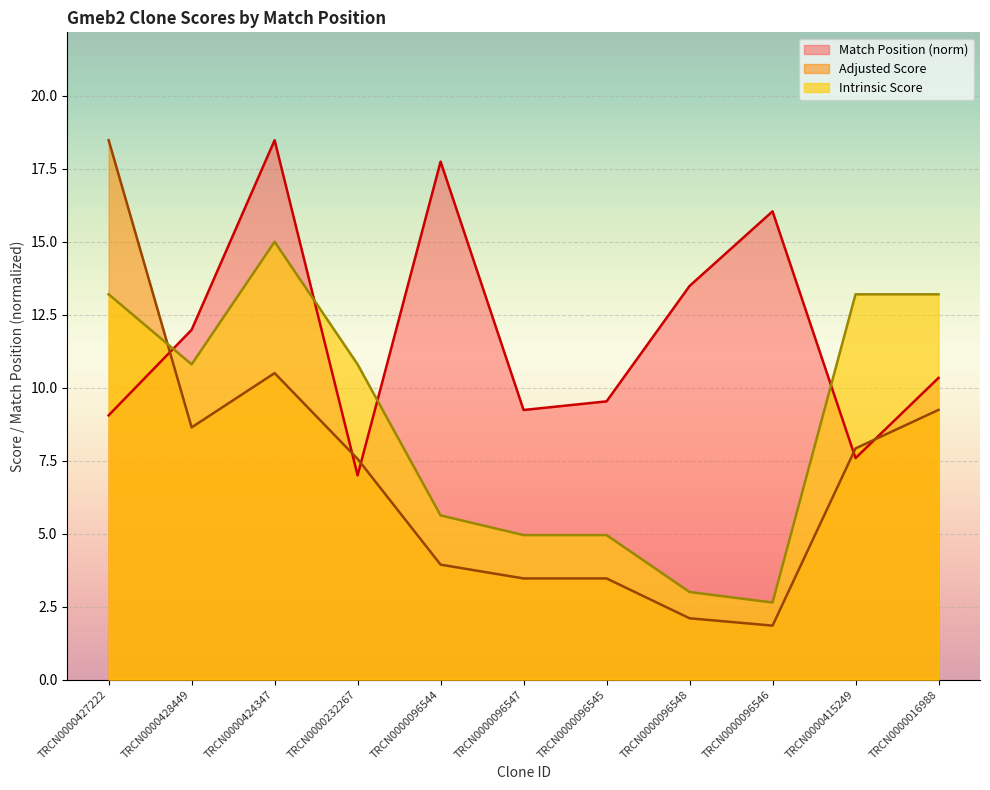

Reading left to right, extract all data points from this chart.

Match Position: TRCN0000427222=9.1	TRCN0000428449=12.0	TRCN0000424347=18.5	TRCN0000232267=7.0	TRCN0000096544=17.7	TRCN0000096547=9.2	TRCN0000096545=9.5	TRCN0000096548=13.5	TRCN0000096546=16.0	TRCN0000415249=7.6	TRCN0000016988=10.3
Adjusted Score: TRCN0000427222=18.5	TRCN0000428449=8.6	TRCN0000424347=10.5	TRCN0000232267=7.6	TRCN0000096544=3.9	TRCN0000096547=3.5	TRCN0000096545=3.5	TRCN0000096548=2.1	TRCN0000096546=1.8	TRCN0000415249=7.9	TRCN0000016988=9.2
Intrinsic Score: TRCN0000427222=13.2	TRCN0000428449=10.8	TRCN0000424347=15.0	TRCN0000232267=10.8	TRCN0000096544=5.6	TRCN0000096547=5.0	TRCN0000096545=5.0	TRCN0000096548=3.0	TRCN0000096546=2.6	TRCN0000415249=13.2	TRCN0000016988=13.2